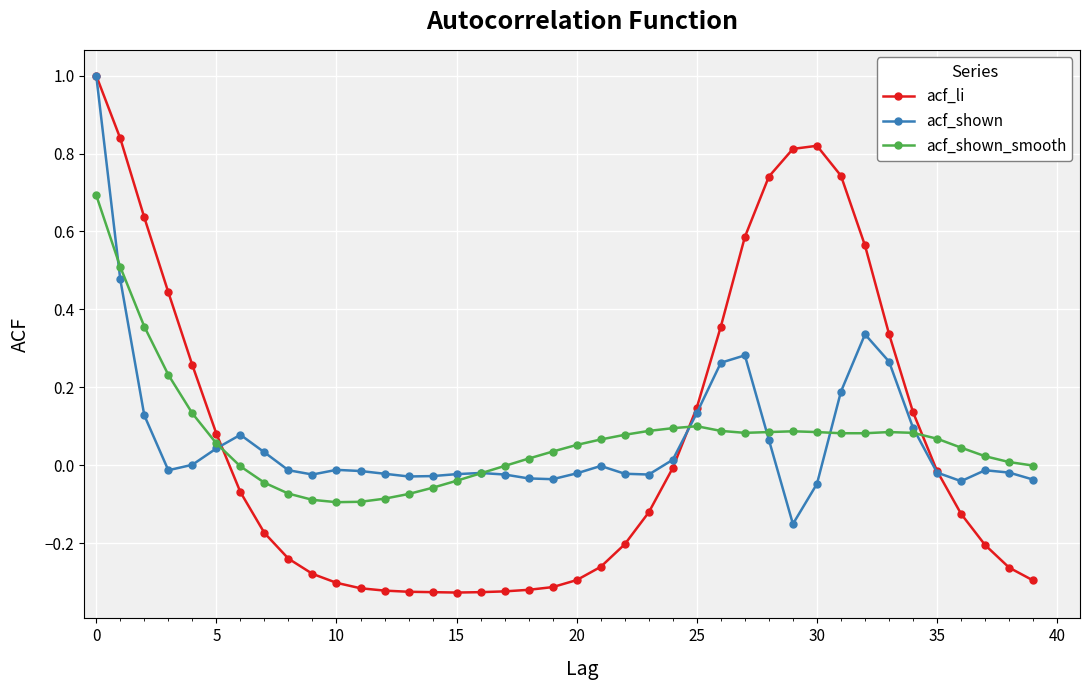

In acf_shown, how many points are lower than both neighbors (excluding endpoints)?

7